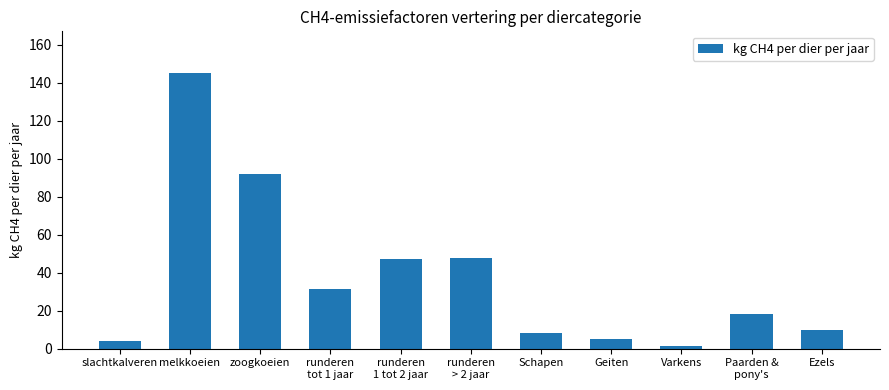

What is the change in value from Geiten to Varkens?

-3.5